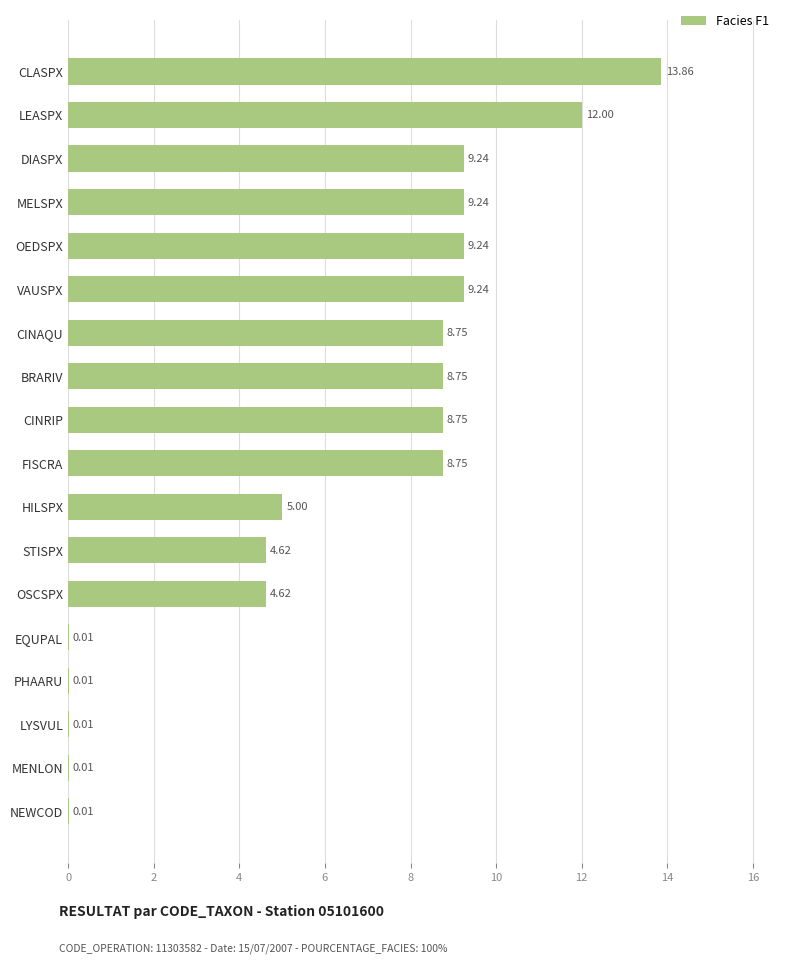

What is the sum of all values?

112.1